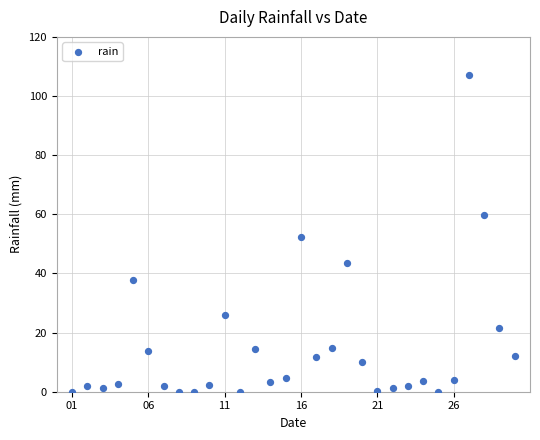

What is the range of Y values (max minus min)?

107.2